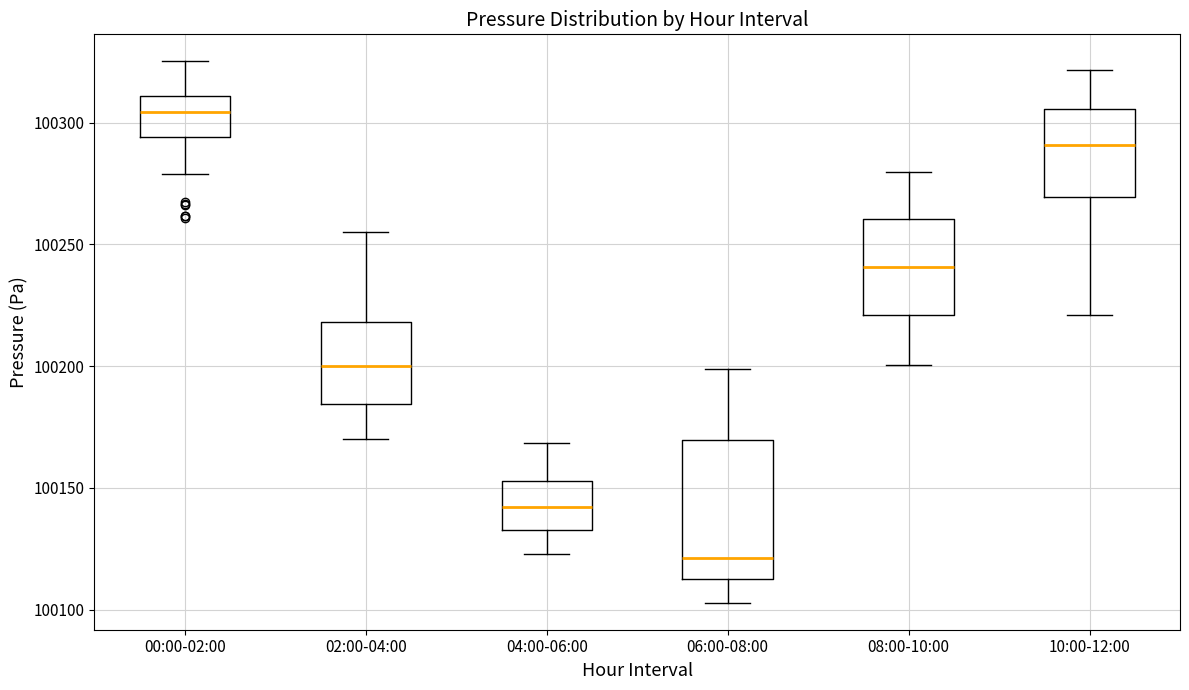

Reading left to right, read every box against the y-axis: the position of its median line, the range the box covers, and the ends of its whiskers. The values are not printed on the chart, so give them approximately, as read against the axis.

00:00-02:00: median 100305, box 100295 to 100310, whiskers 100280 to 100325
02:00-04:00: median 100200, box 100185 to 100220, whiskers 100170 to 100255
04:00-06:00: median 100140, box 100135 to 100155, whiskers 100125 to 100170
06:00-08:00: median 100120, box 100115 to 100170, whiskers 100105 to 100200
08:00-10:00: median 100240, box 100220 to 100260, whiskers 100200 to 100280
10:00-12:00: median 100290, box 100270 to 100305, whiskers 100220 to 100320